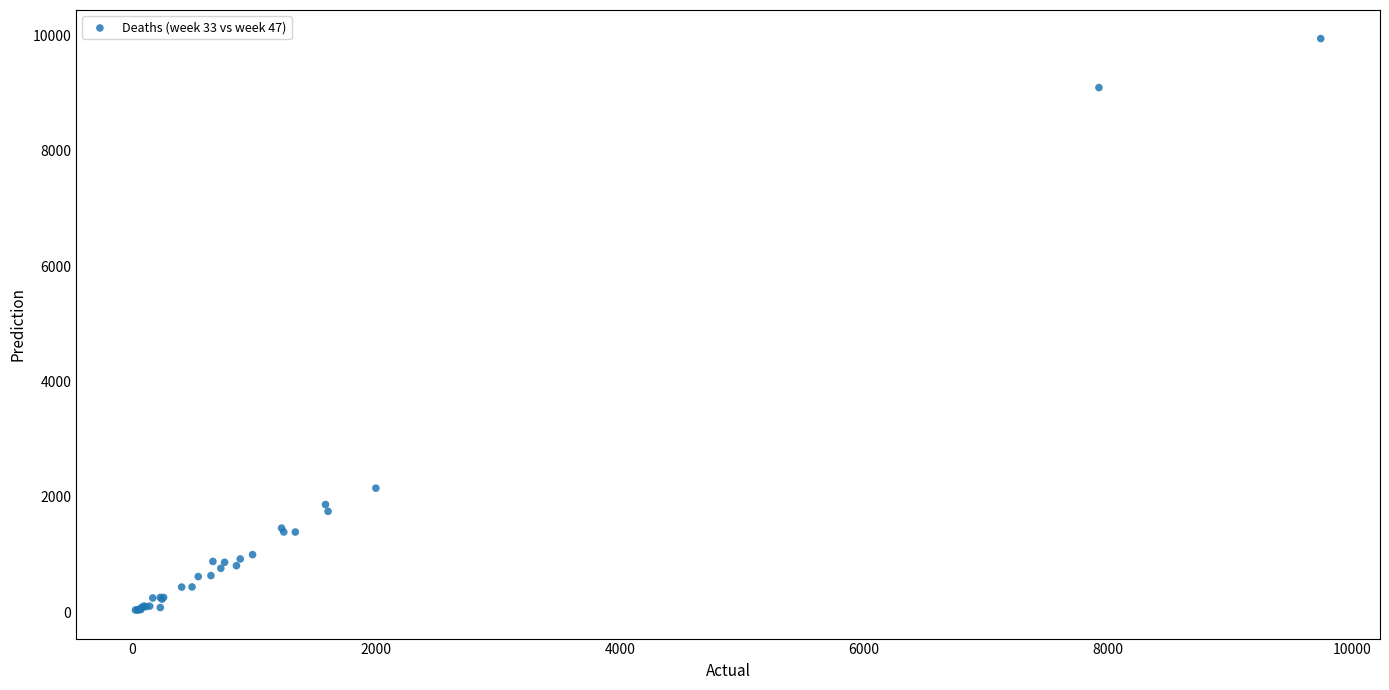

What Y value in the scatter plot is closest to 4991?

2150